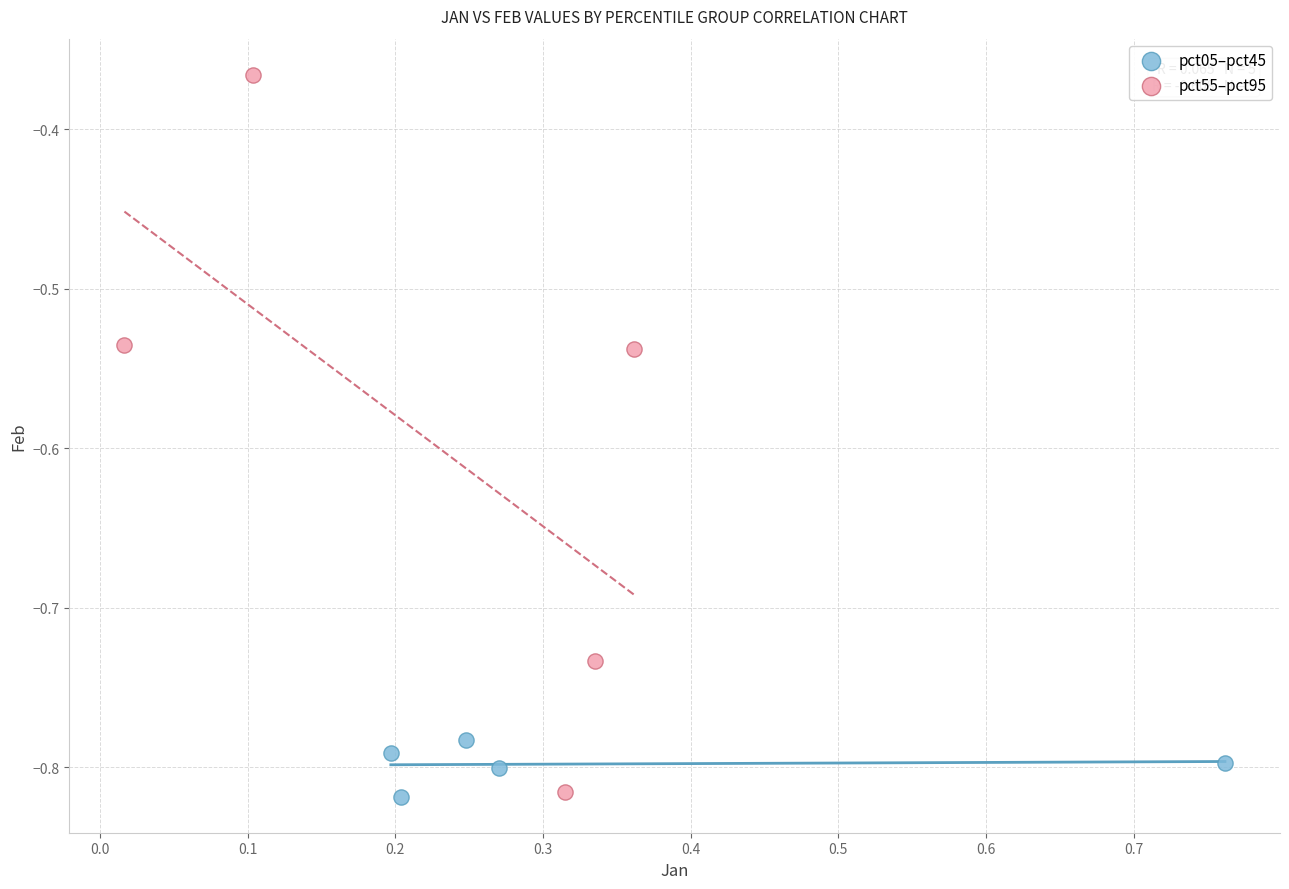

Which series reaches the maximum Y coordinate?

pct55–pct95